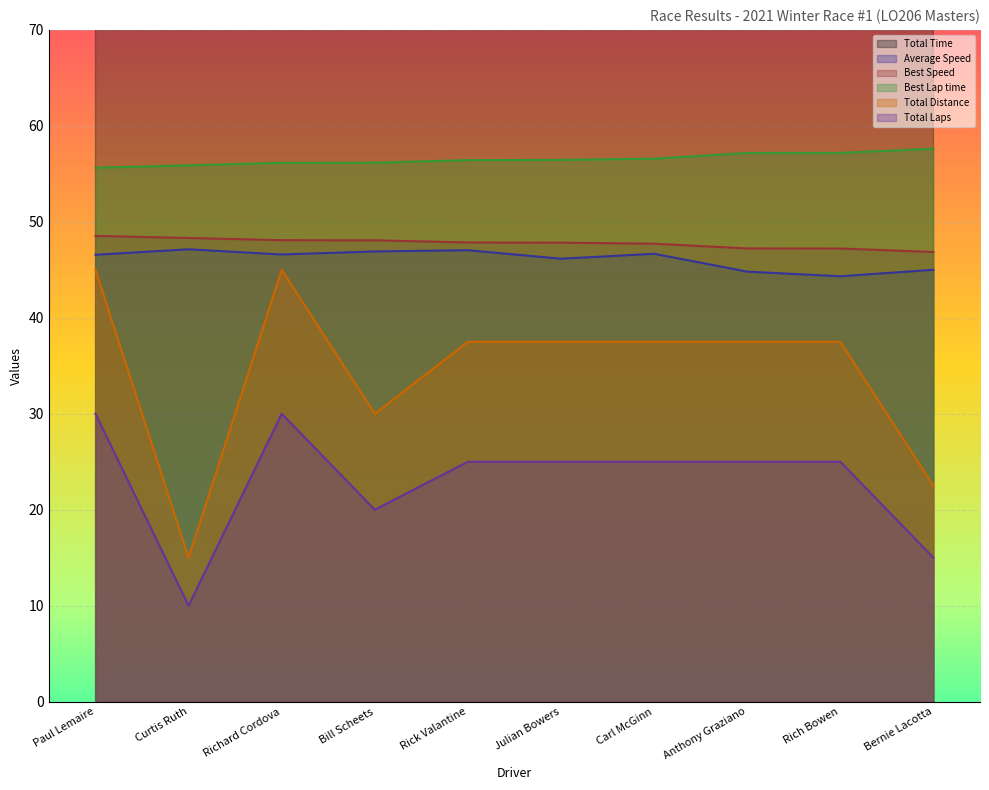

Where does the Total Laps series first go above 37?

Paul Lemaire